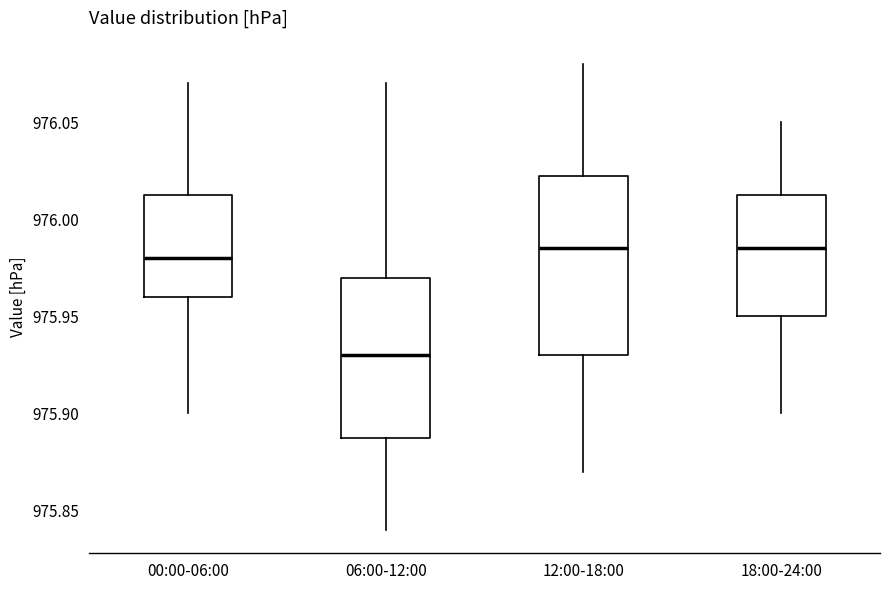

Reading left to right, transcribe this box plot: for each box, give where its median line is, the range the box spans, and where its two whiskers end, as read against the y-axis. The values are not printed on the chart, so give them approximately, as read against the axis.

00:00-06:00: median 975.980, box 975.960 to 976.015, whiskers 975.900 to 976.070
06:00-12:00: median 975.930, box 975.890 to 975.970, whiskers 975.840 to 976.070
12:00-18:00: median 975.985, box 975.930 to 976.025, whiskers 975.870 to 976.080
18:00-24:00: median 975.985, box 975.950 to 976.015, whiskers 975.900 to 976.050